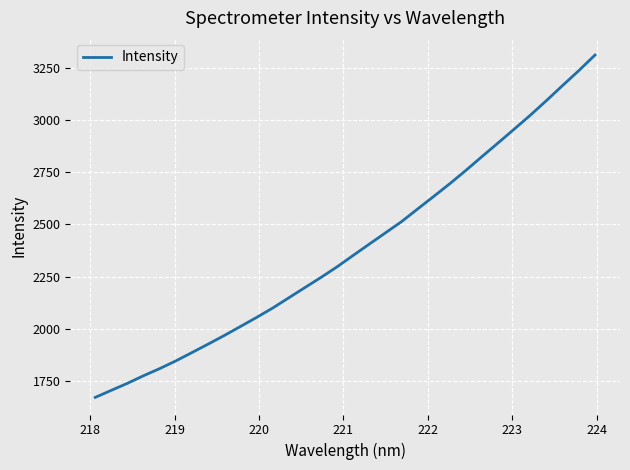

Reading left to right, transcribe all the data shown in this chart.

1672.5	1706.5	1740.1	1776.5	1810.5	1847.5	1887.3	1927.7	1968.9	2011.9	2055.2	2100.3	2149.4	2198.3	2247.0	2297.9	2352.6	2406.7	2460.4	2514.2	2575.0	2635.1	2696.1	2760.0	2826.1	2891.4	2957.4	3024.1	3094.1	3166.0	3236.7	3311.0